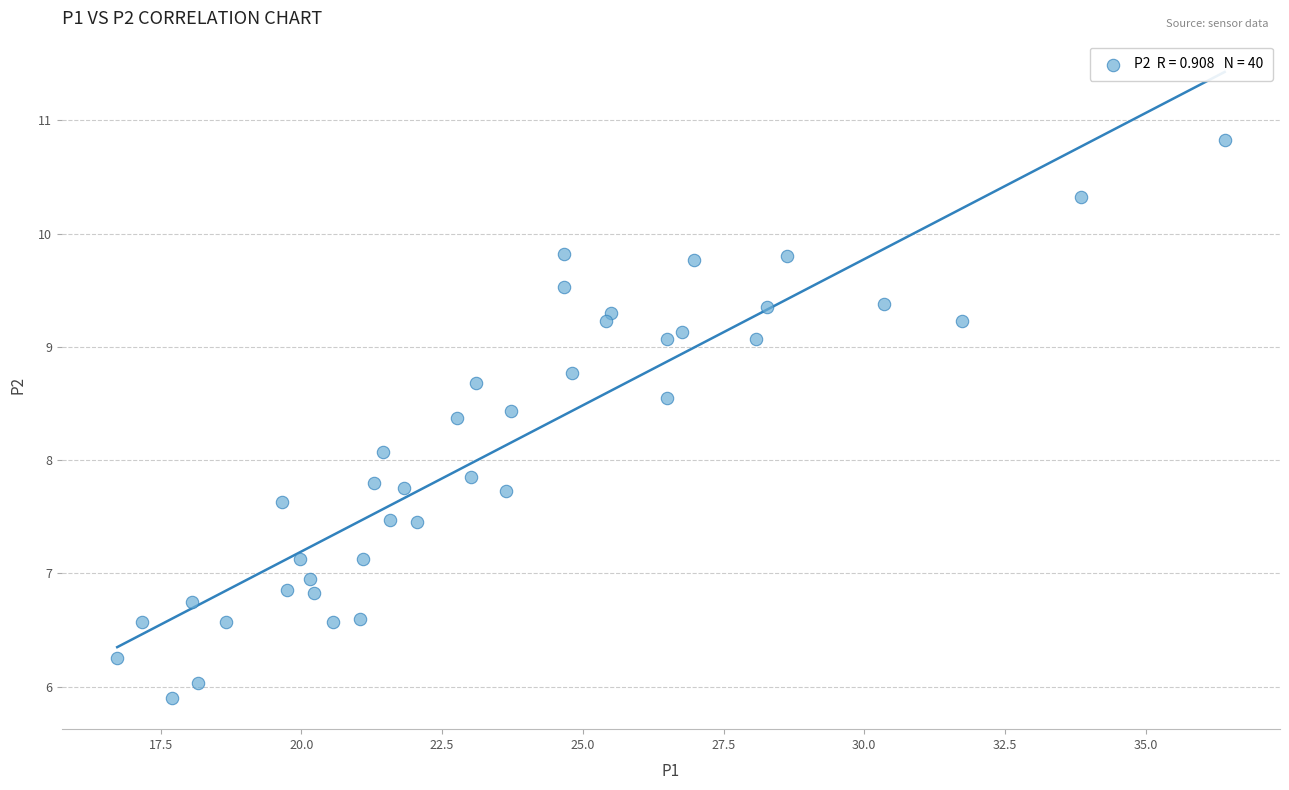

What Y value in the scatter plot is closest to 8?

8.1